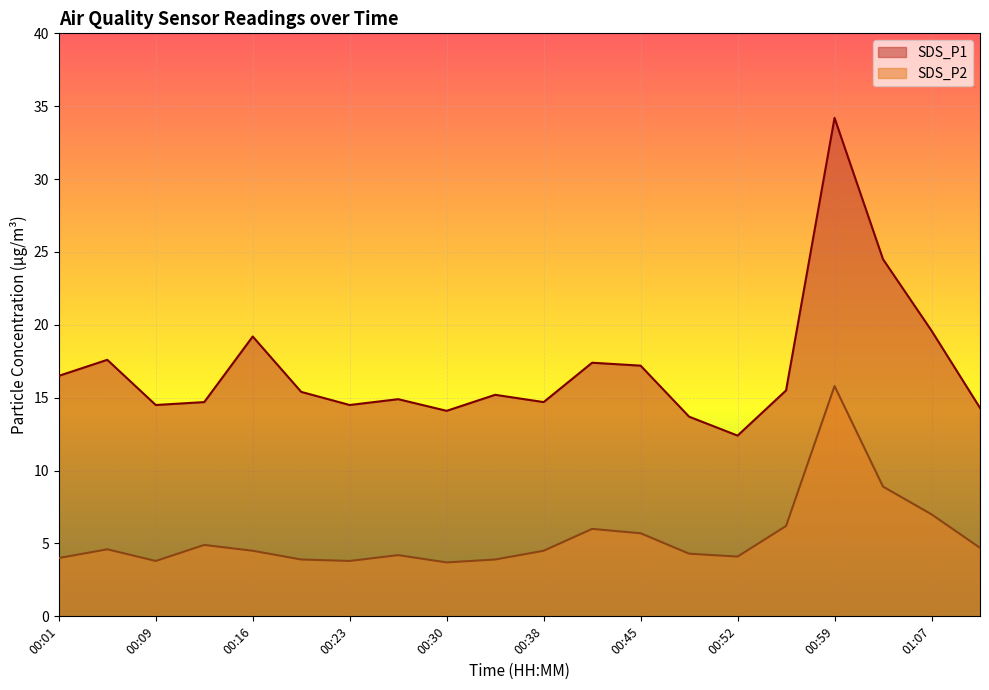

Reading left to right, list all the values displayed in this chart.

SDS_P1: 00:01=16.5	00:05=17.6	00:09=14.5	00:12=14.7	00:16=19.2	00:20=15.4	00:23=14.5	00:27=14.9	00:30=14.1	00:34=15.2	00:38=14.7	00:41=17.4	00:45=17.2	00:49=13.7	00:52=12.4	00:56=15.5	00:59=34.2	01:03=24.5	01:07=19.6	01:10=14.3
SDS_P2: 00:01=4.0	00:05=4.6	00:09=3.8	00:12=4.9	00:16=4.5	00:20=3.9	00:23=3.8	00:27=4.2	00:30=3.7	00:34=3.9	00:38=4.5	00:41=6.0	00:45=5.7	00:49=4.3	00:52=4.1	00:56=6.2	00:59=15.8	01:03=8.9	01:07=7.0	01:10=4.7